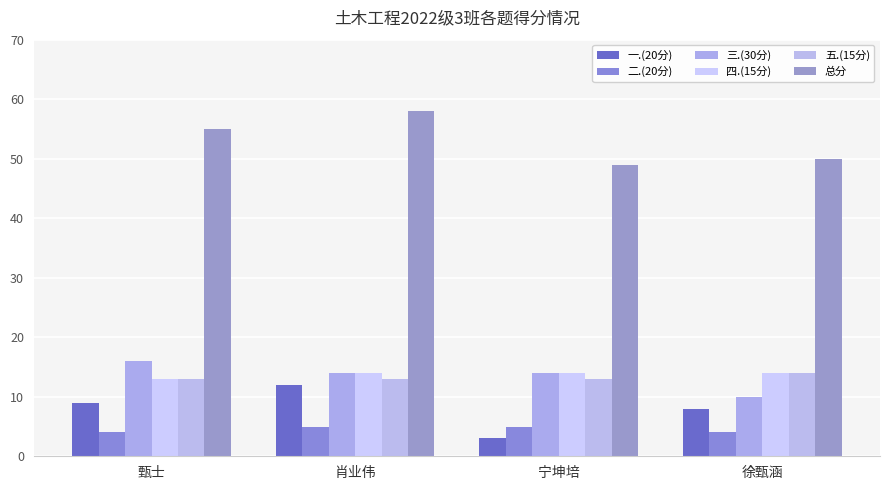

Reading right to left, transcribe all the data shown in this chart.

一.(20分): 徐甄涵=8	宁坤培=3	肖业伟=12	甄士=9
二.(20分): 徐甄涵=4	宁坤培=5	肖业伟=5	甄士=4
三.(30分): 徐甄涵=10	宁坤培=14	肖业伟=14	甄士=16
四.(15分): 徐甄涵=14	宁坤培=14	肖业伟=14	甄士=13
五.(15分): 徐甄涵=14	宁坤培=13	肖业伟=13	甄士=13
总分: 徐甄涵=50	宁坤培=49	肖业伟=58	甄士=55